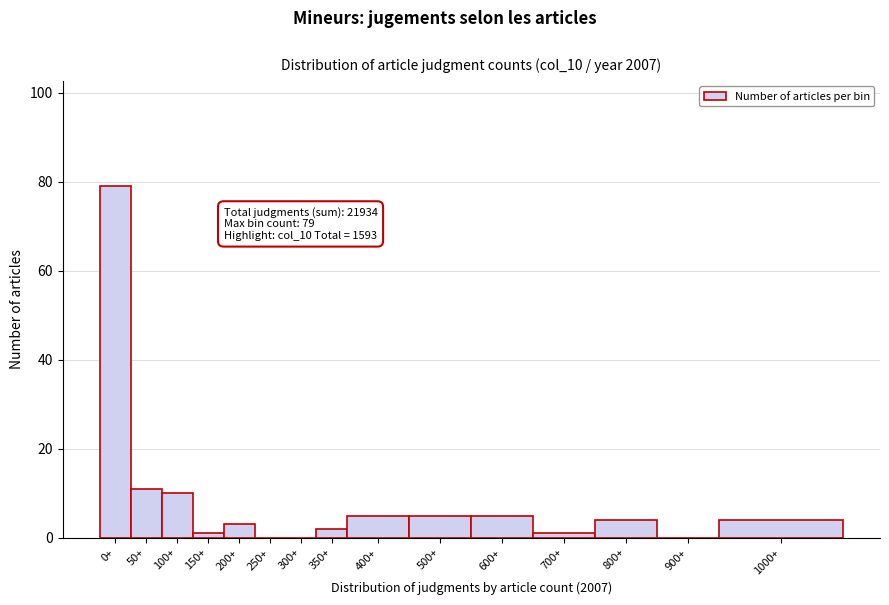

Reading left to right, extract all data points from this chart.

0+=79	50+=11	100+=10	150+=1	200+=3	250+=0	300+=0	350+=2	400+=5	500+=5	600+=5	700+=1	800+=4	900+=0	1000+=4